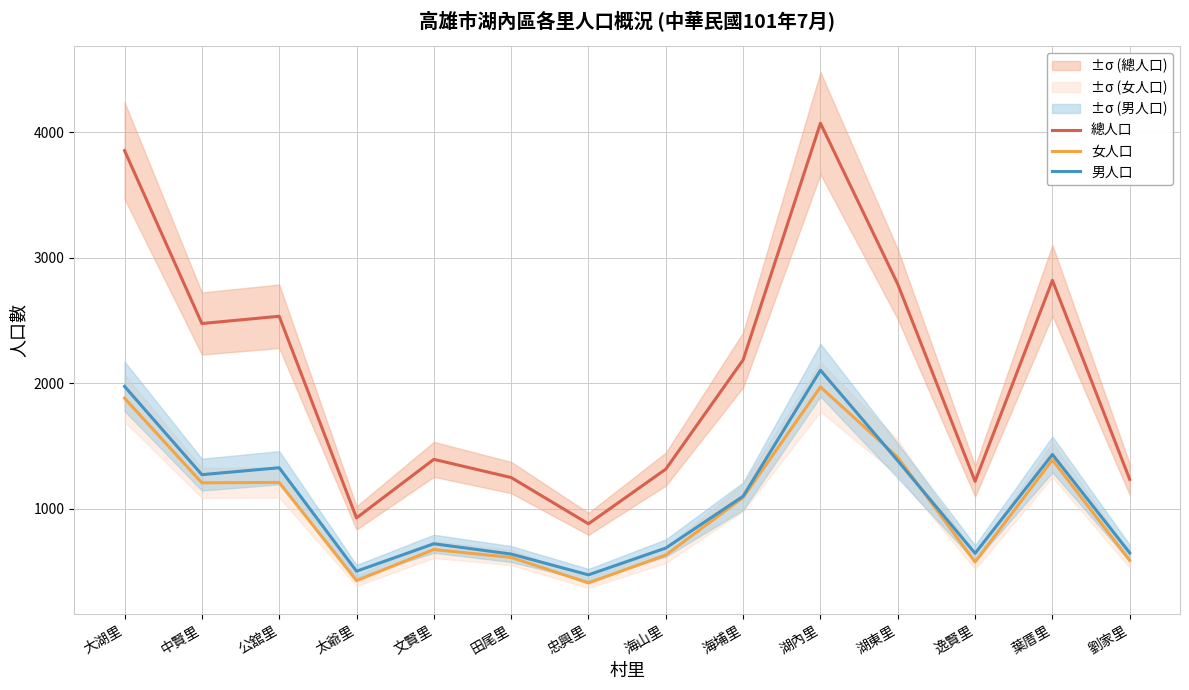

The value of 總人口 at 公舘里 is 2533. True or false?

True